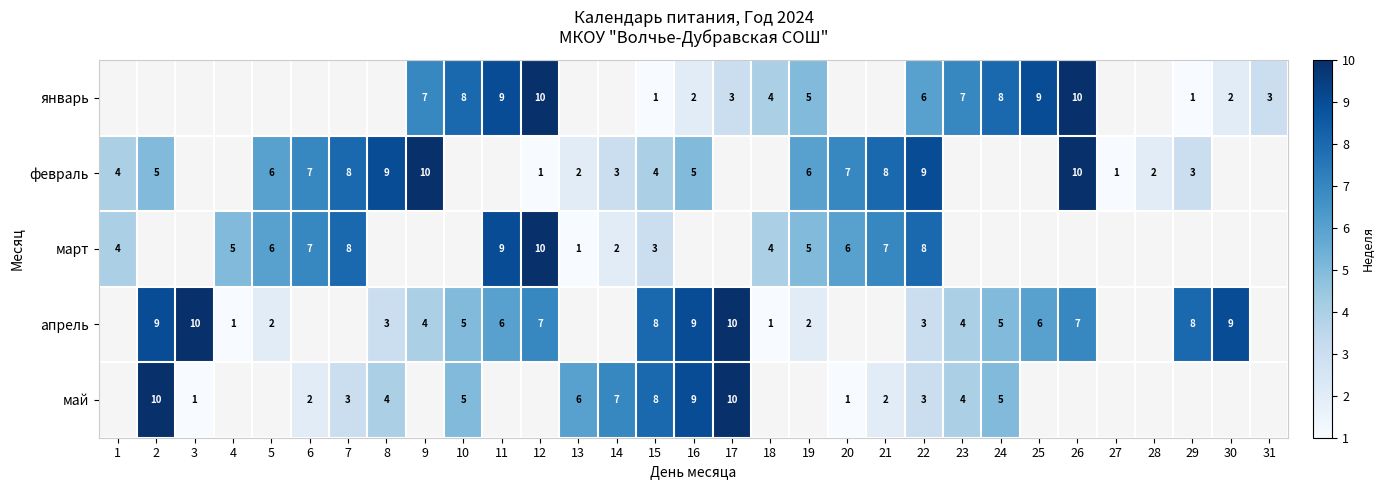

What is the difference between the апрель values at 30 and 18?

8